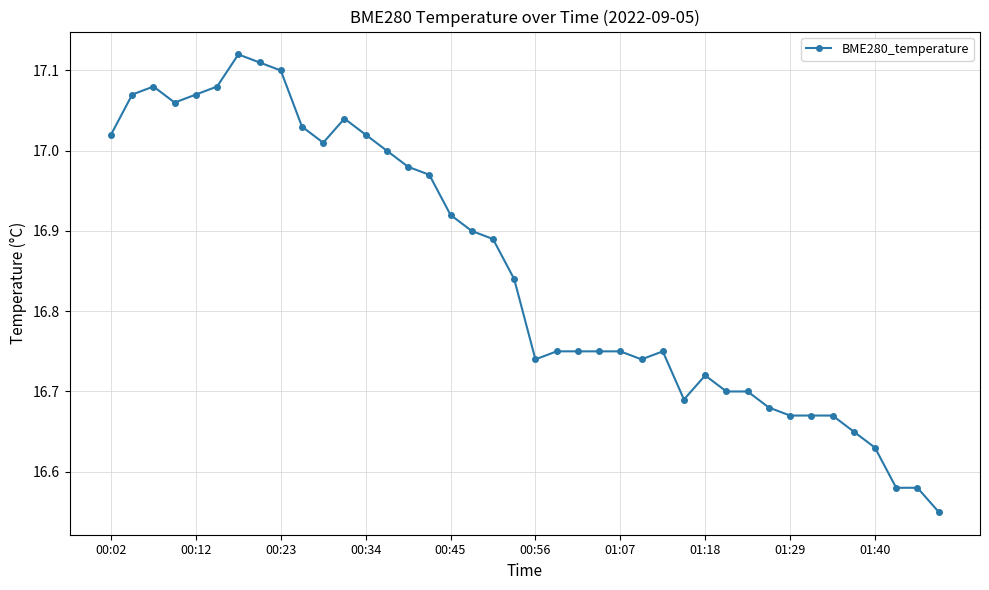

True or false: there are more than 0 points higher than both neighbors.

True